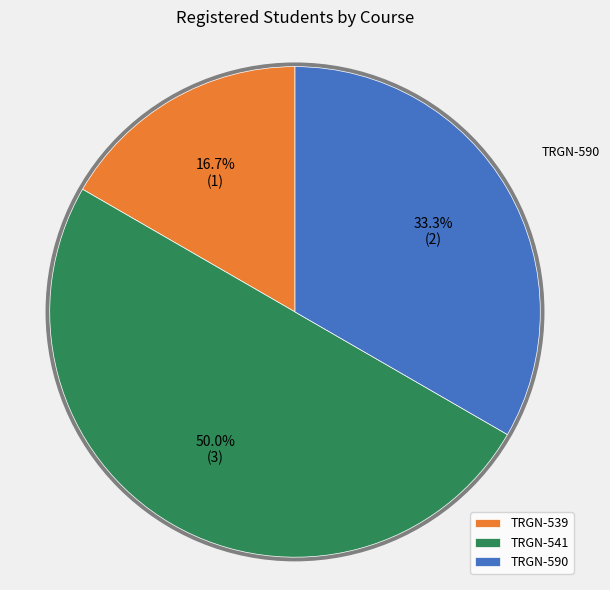

To the nearest percent, what is the average slice percentage?

33%